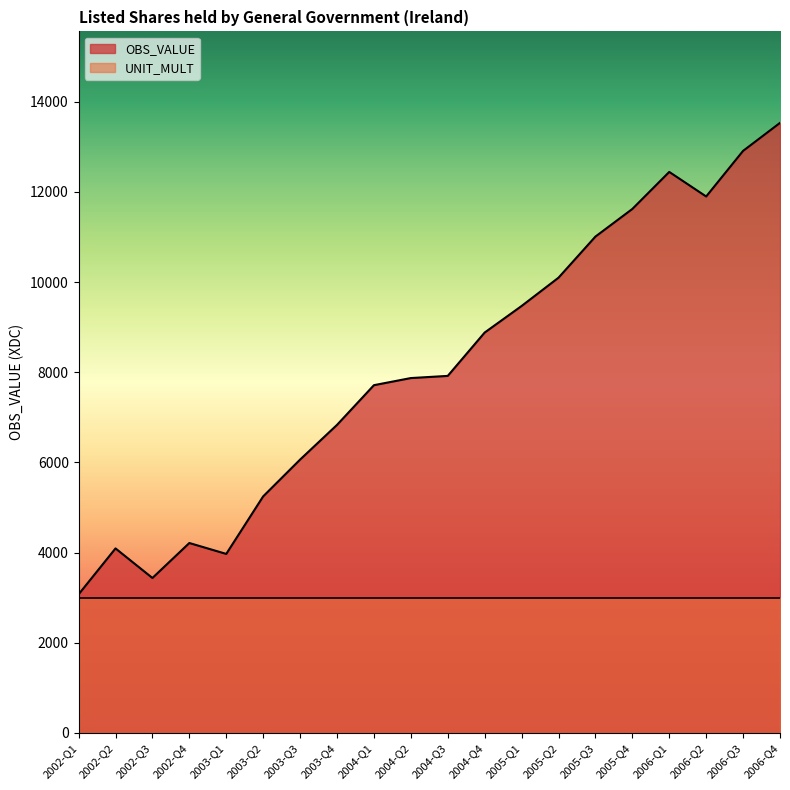

What is the sum of the values at 2005-Q4 and 2004-Q4?

20504